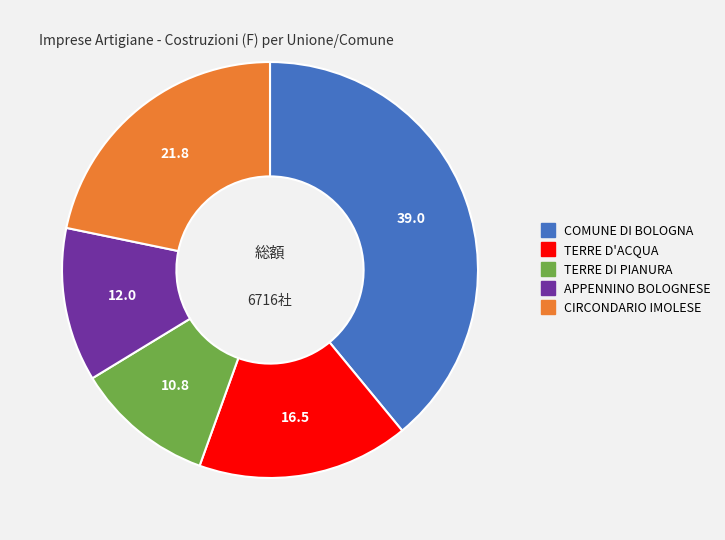

The COMUNE DI BOLOGNA slice represents 52% of the pie. True or false?

False